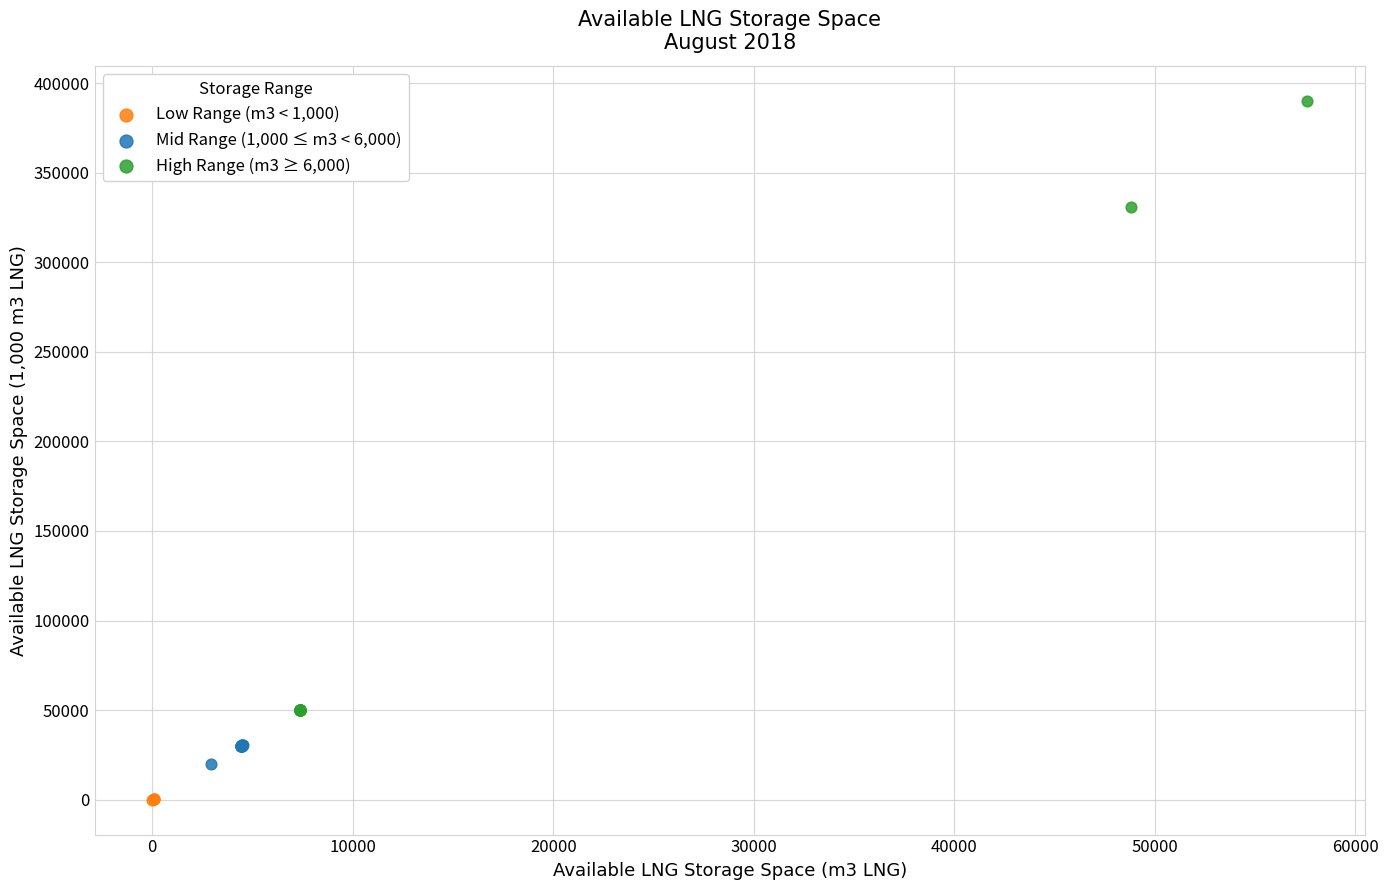

Which series reaches the minimum Y coordinate?

Low Range (m3 < 1,000)